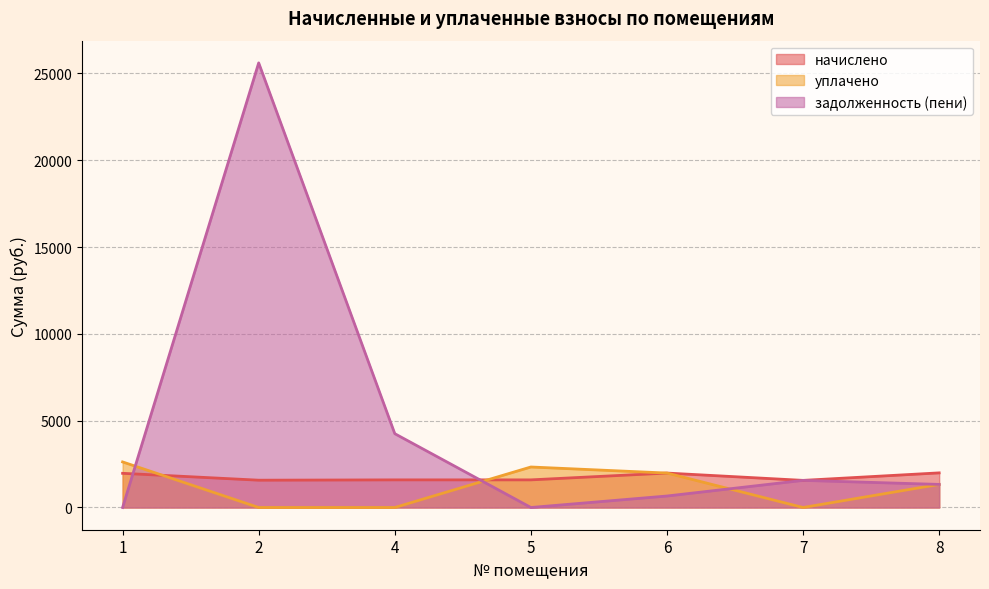

Reading left to right, transcribe all the data shown in this chart.

начислено: 1968.6	1572.7	1591.0	1591.0	1983.3	1561.7	1994.3
уплачено: 2624.8	0.0	0.0	2333.2	1983.3	0.0	1329.5
задолженность (пени): 0.0	25609.4	4251.9	0.0	661.1	1561.7	1329.5